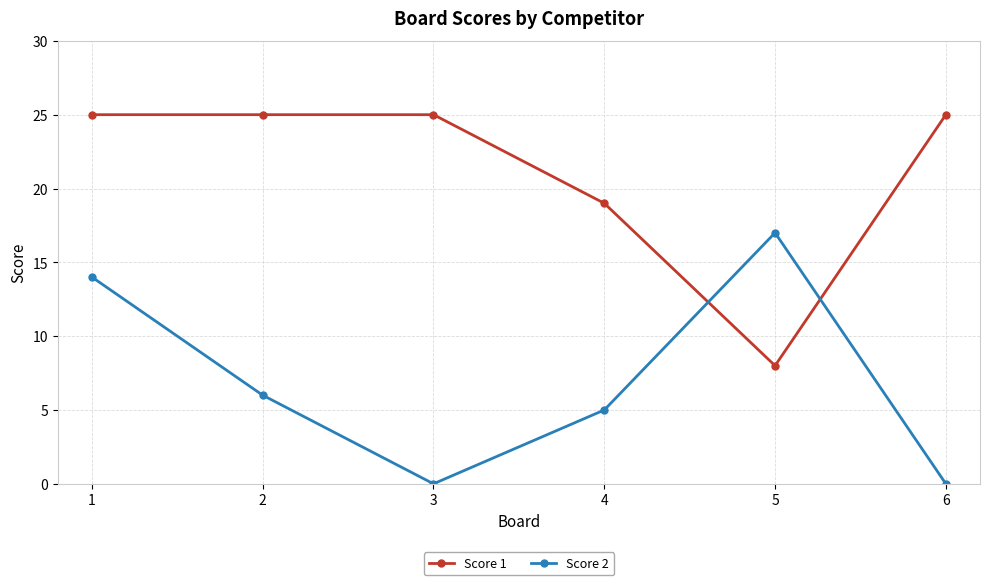

How many intersections are there between Score 1 and Score 2?

2